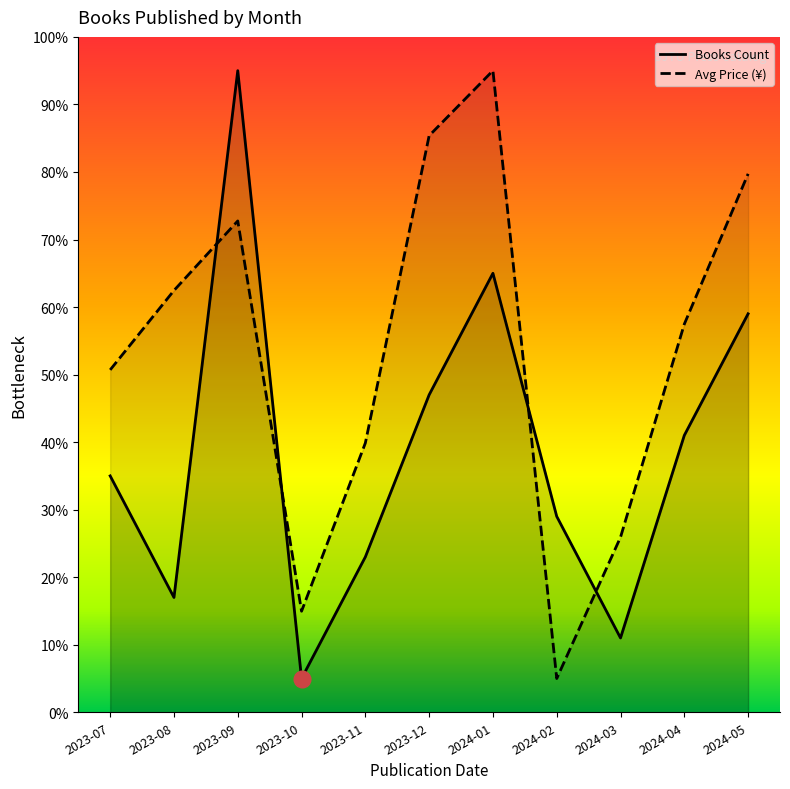

What is the label of the 7th point from the left?

2024-01